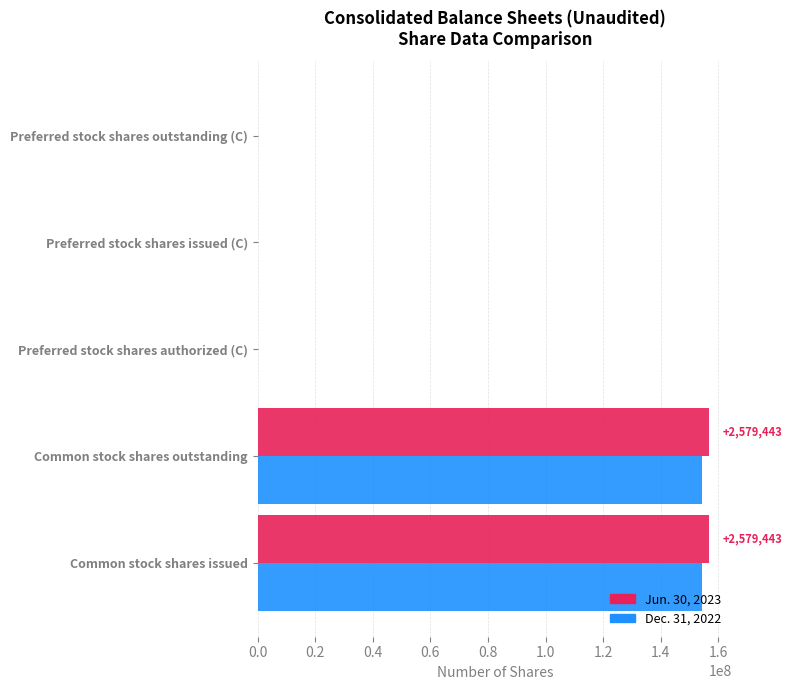

Is the value of Dec. 31, 2022 at Preferred stock shares authorized (C) greater than the value of Jun. 30, 2023 at Common stock shares issued?

No